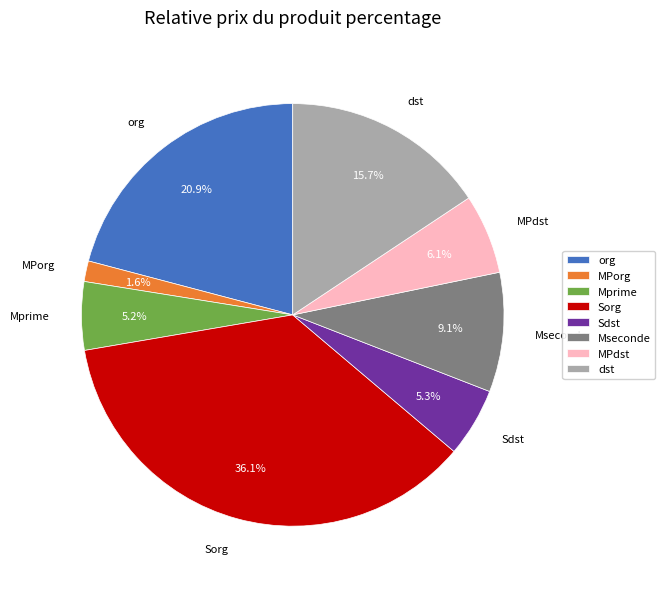

How many segments does this pie chart have?

8